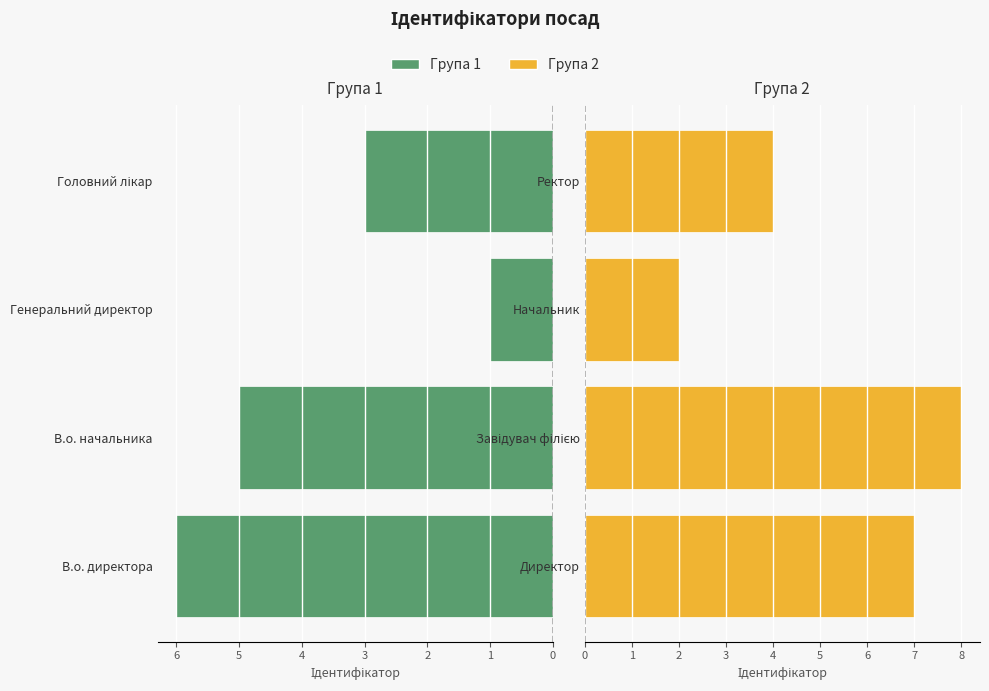

What is the value of the Група 2 (права) bar at the 4th from the left?

4